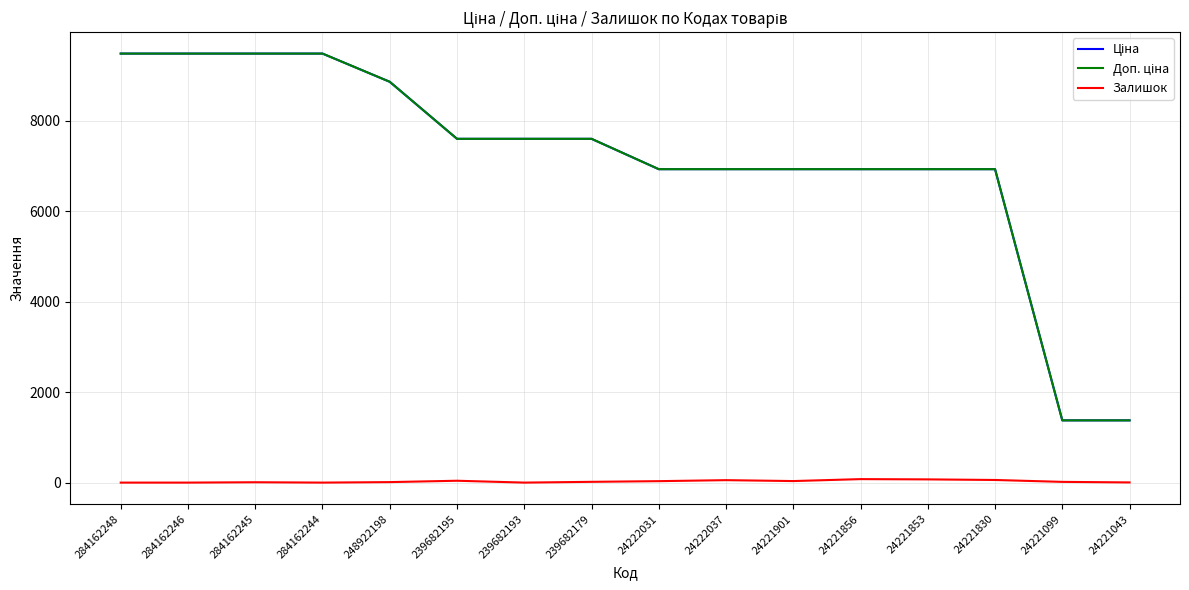

How many lines are shown in the chart?

3